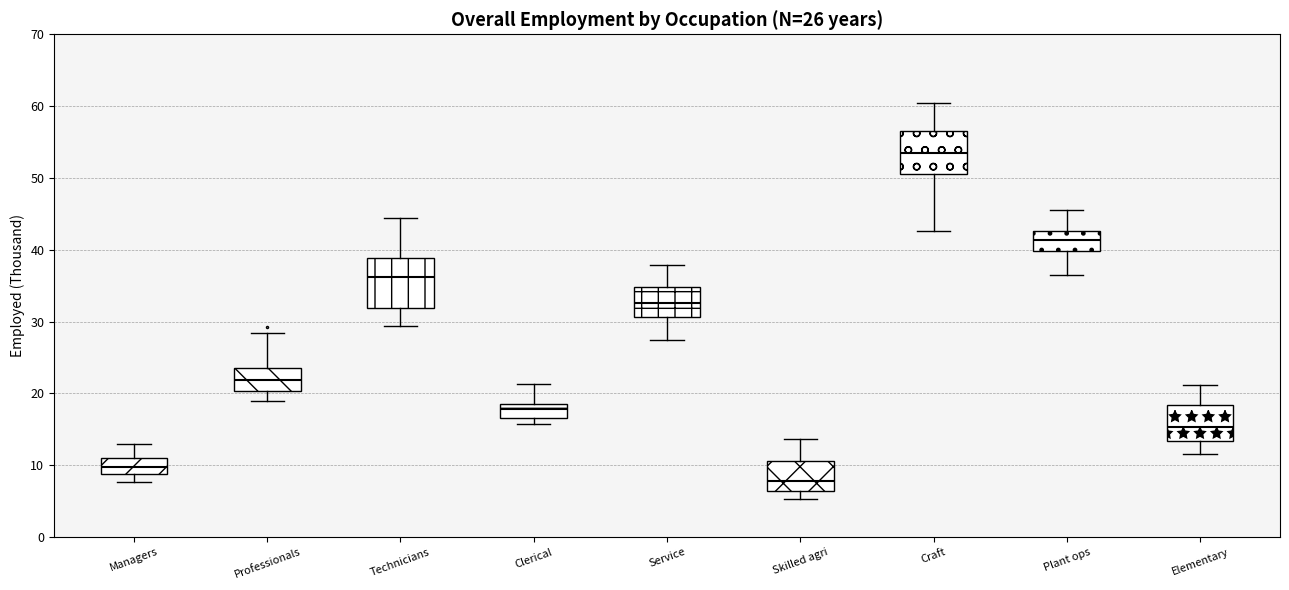

Which box has the lowest median line?

Skilled agri